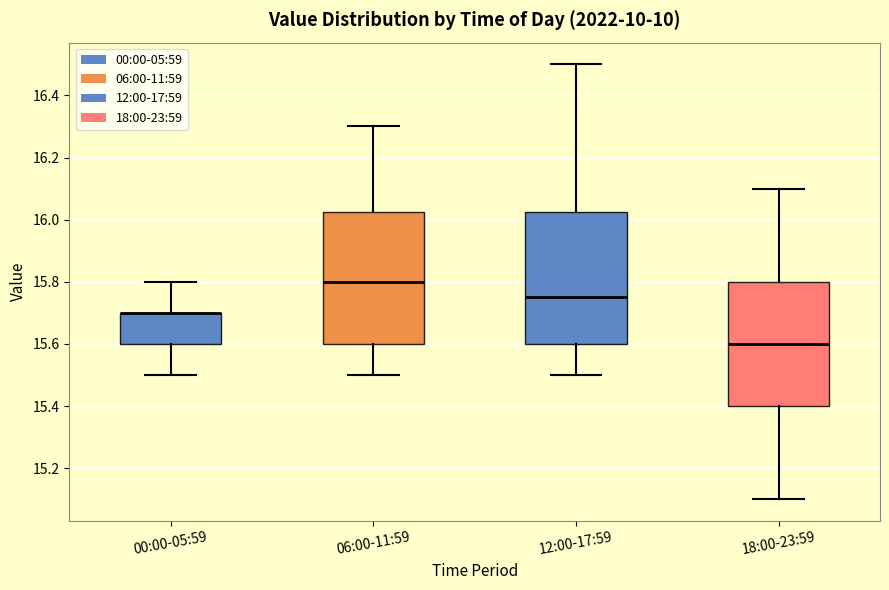

Where does the median line of the box for 18:00-23:59 sit on the y-axis? The values are not printed on the chart, so give them approximately, as read against the axis.

15.60